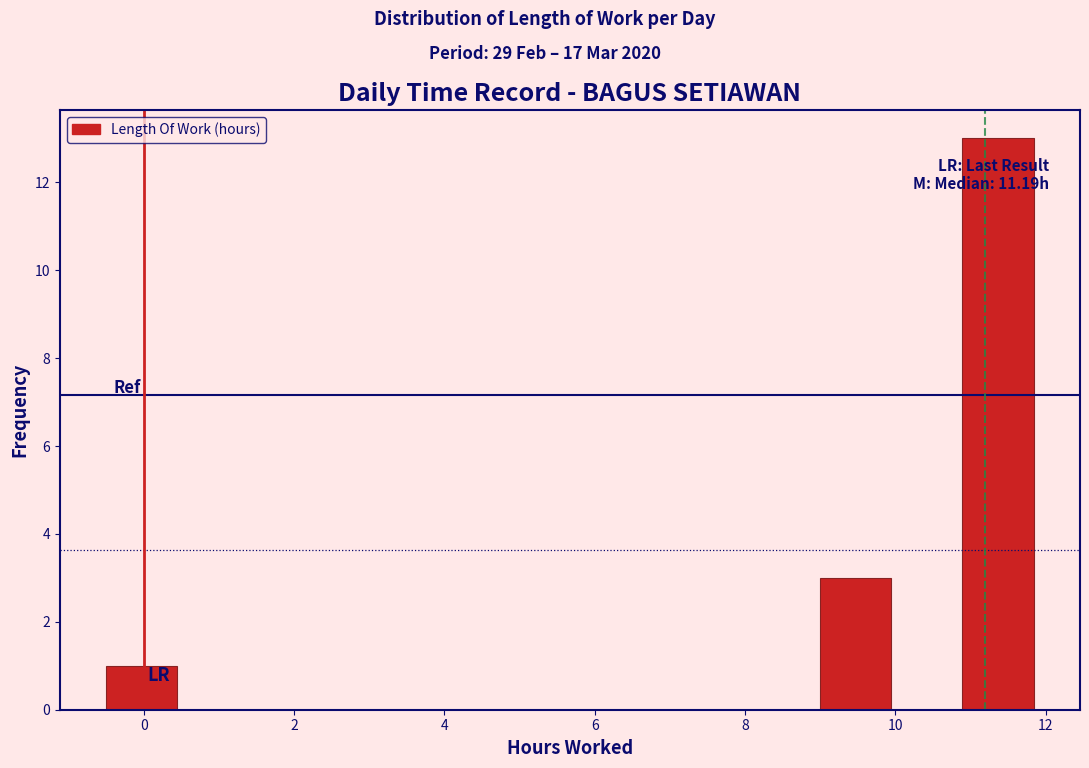

Which range on the x-axis has the tallest bar?

10.8 to 11.8